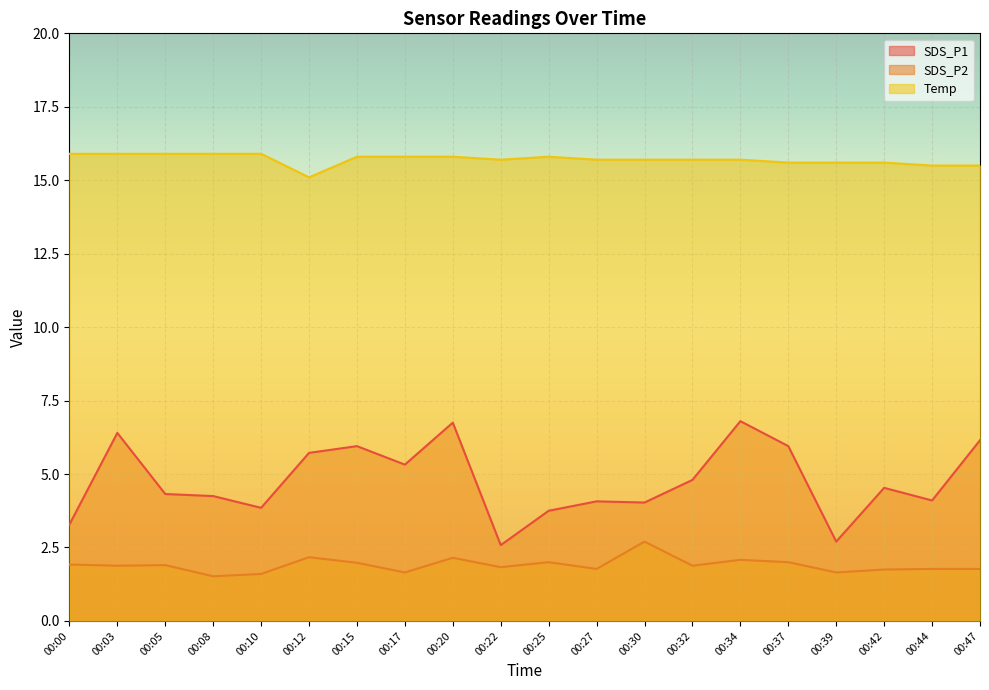

At 00:08, list the series in order from smallest to largest.

SDS_P2, SDS_P1, Temp